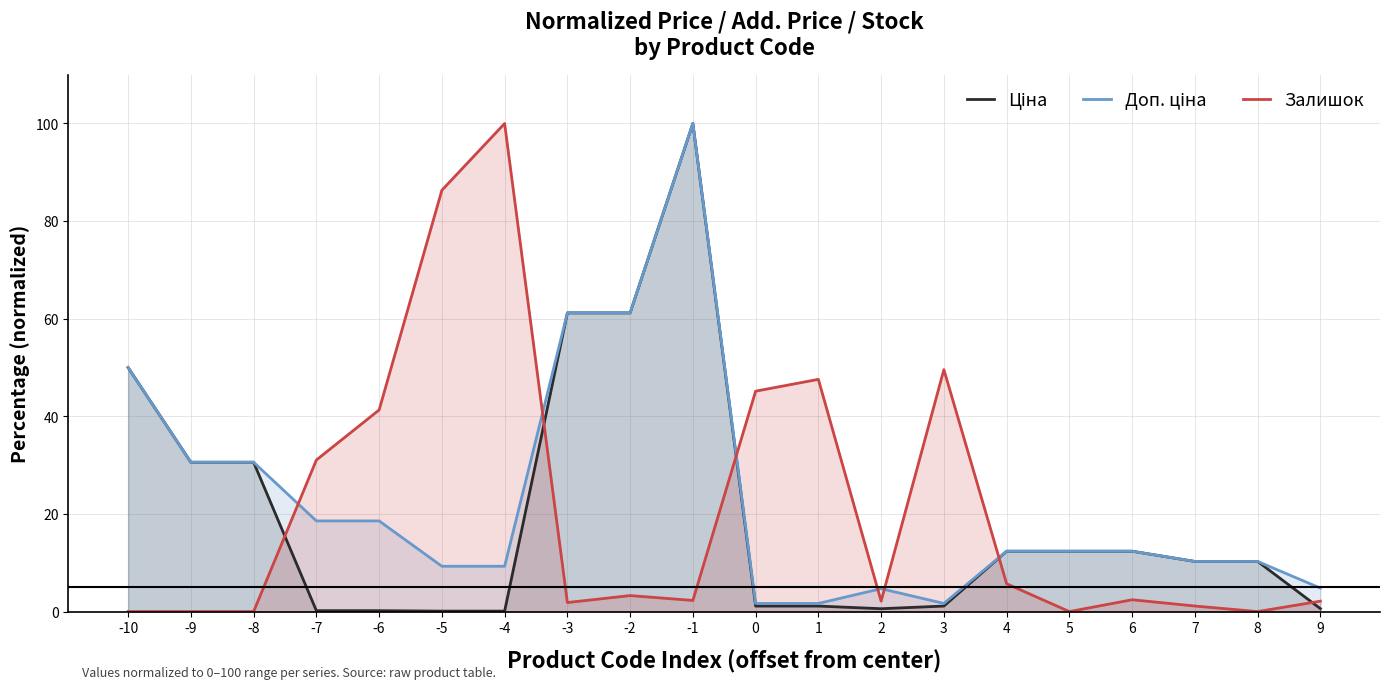

List the series in order of their peak value, highest first.

Ціна, Доп. ціна, Залишок